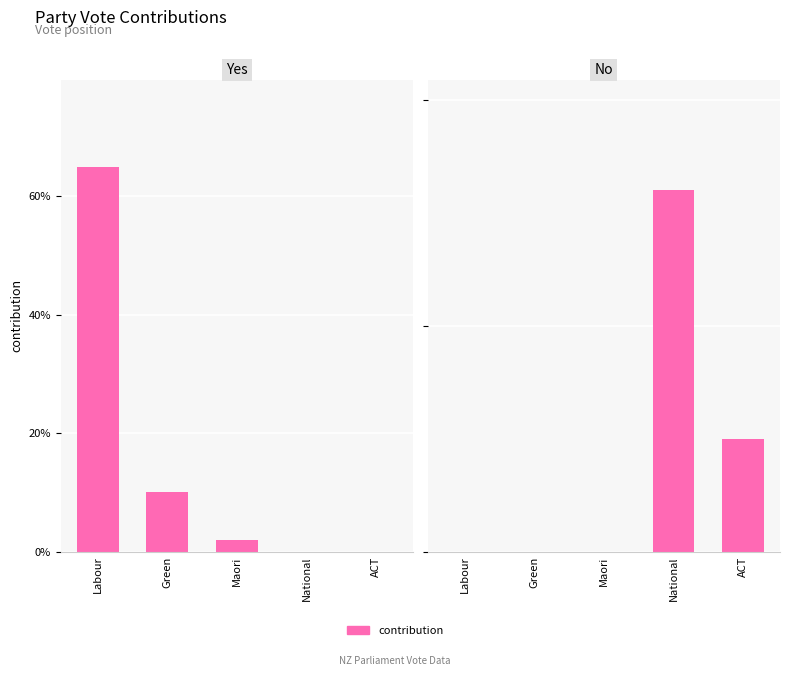

Reading left to right, what are all the values shown in this chart?

Yes: 65	10	2	0	0
No: 0	0	0	32	10